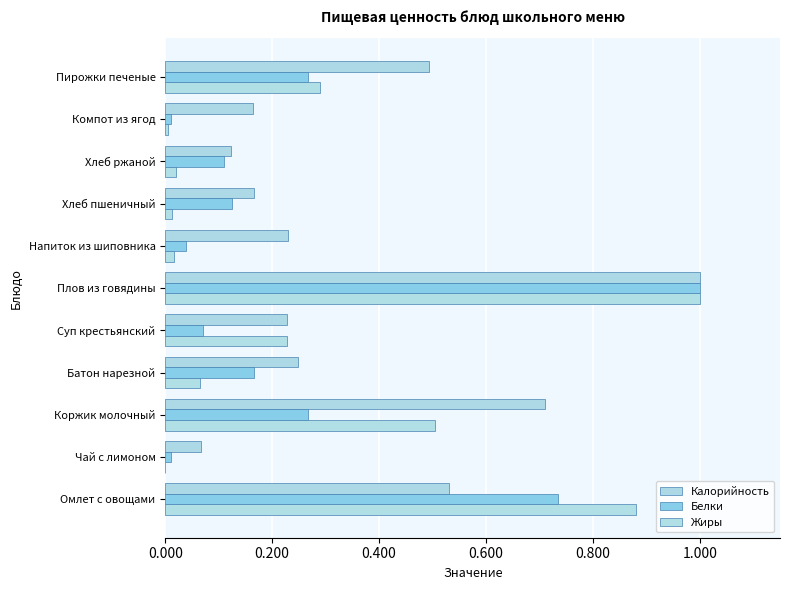

Count the number of categories in the chart.

11